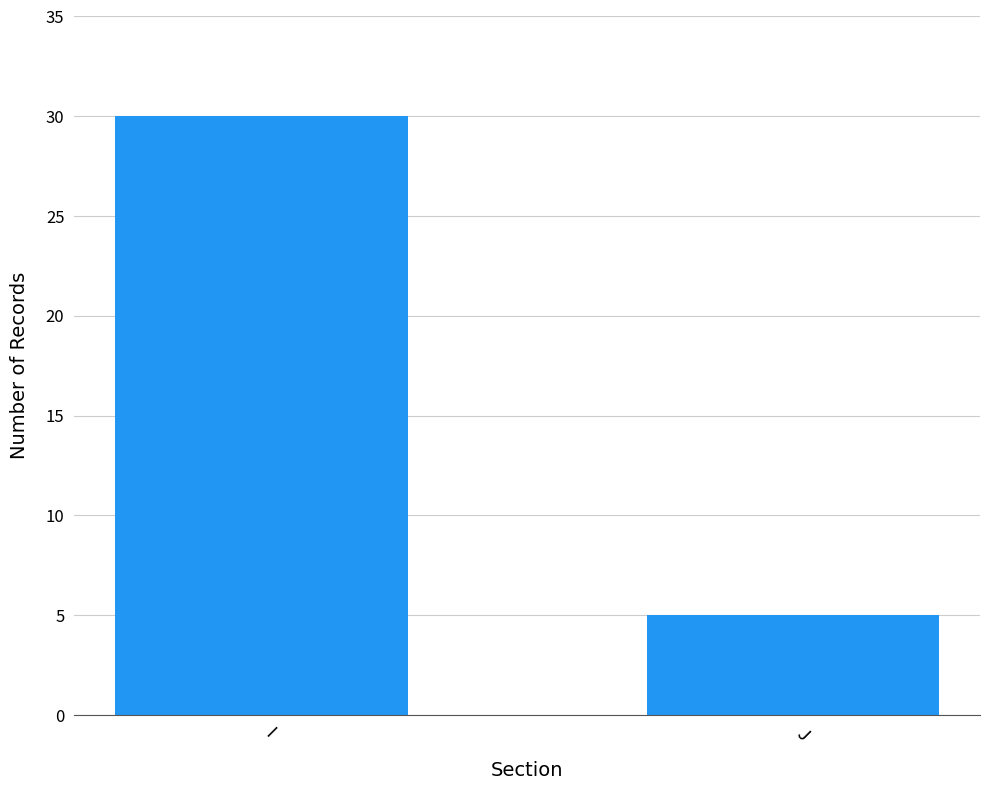

What is the change in value from I to J?

-25